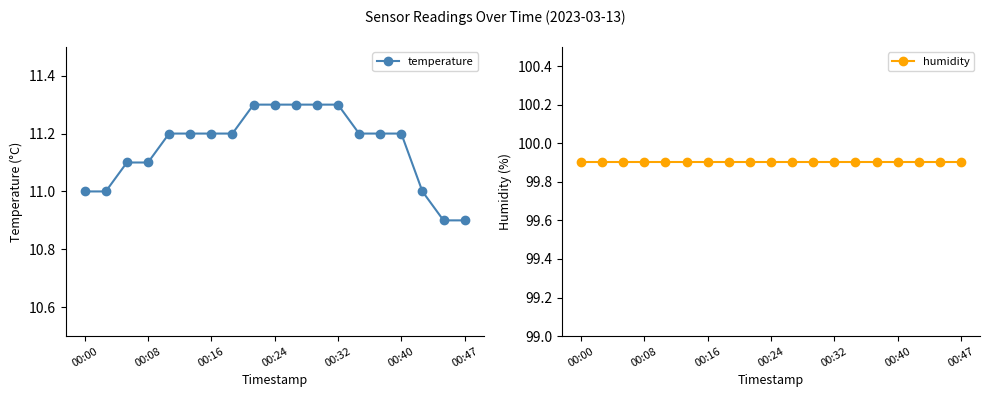

What is the maximum value for temperature?

11.3